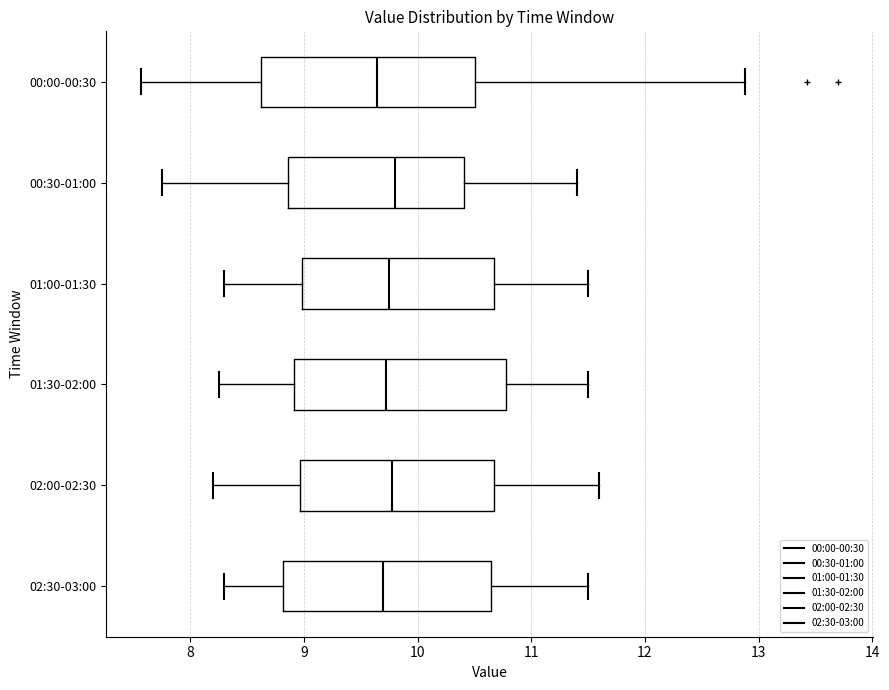

Reading bottom to top, read every box against the x-axis: the position of its median line, the range the box covers, and the ends of its whiskers. The values are not printed on the chart, so give them approximately, as read against the axis.

02:30-03:00: median 9.7, box 8.8 to 10.7, whiskers 8.3 to 11.5
02:00-02:30: median 9.8, box 9.0 to 10.7, whiskers 8.2 to 11.6
01:30-02:00: median 9.7, box 8.9 to 10.8, whiskers 8.3 to 11.5
01:00-01:30: median 9.8, box 9.0 to 10.7, whiskers 8.3 to 11.5
00:30-01:00: median 9.8, box 8.9 to 10.4, whiskers 7.8 to 11.4
00:00-00:30: median 9.6, box 8.6 to 10.5, whiskers 7.6 to 12.9